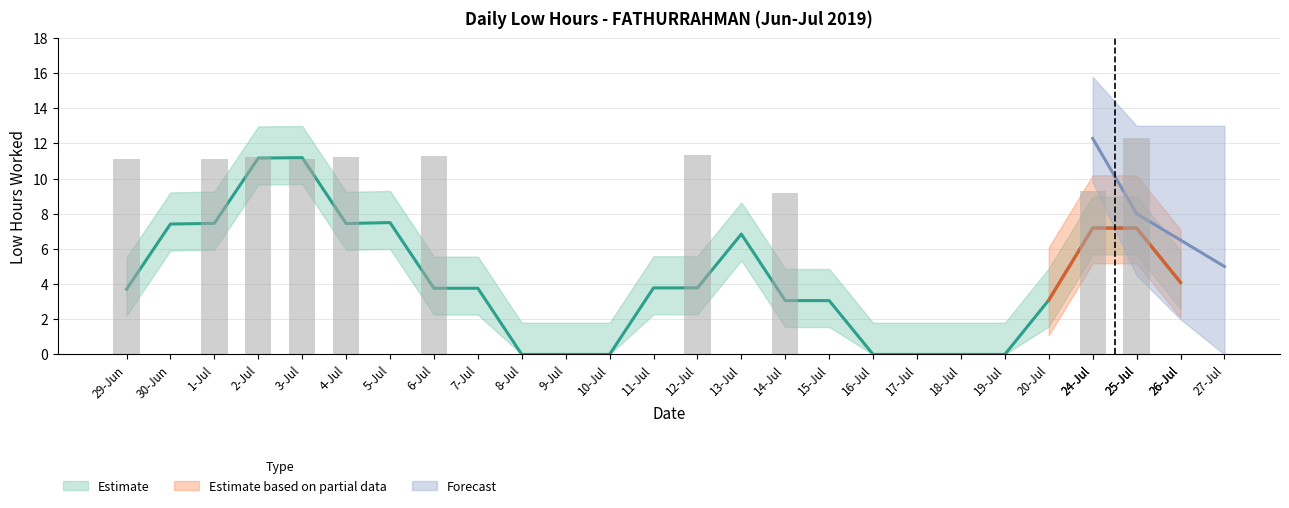

The chart shows a value of 16.4 at 14-Jul. True or false?

False